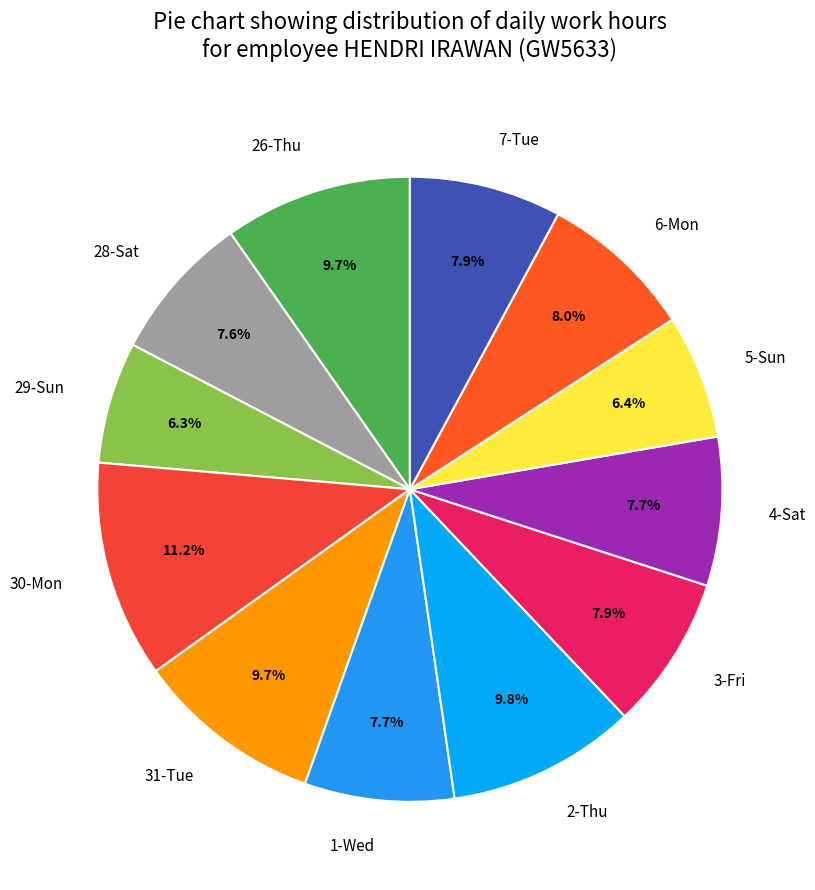

To the nearest percent, what is the difference between the 30-Mon and 2-Thu slice percentages?

1%